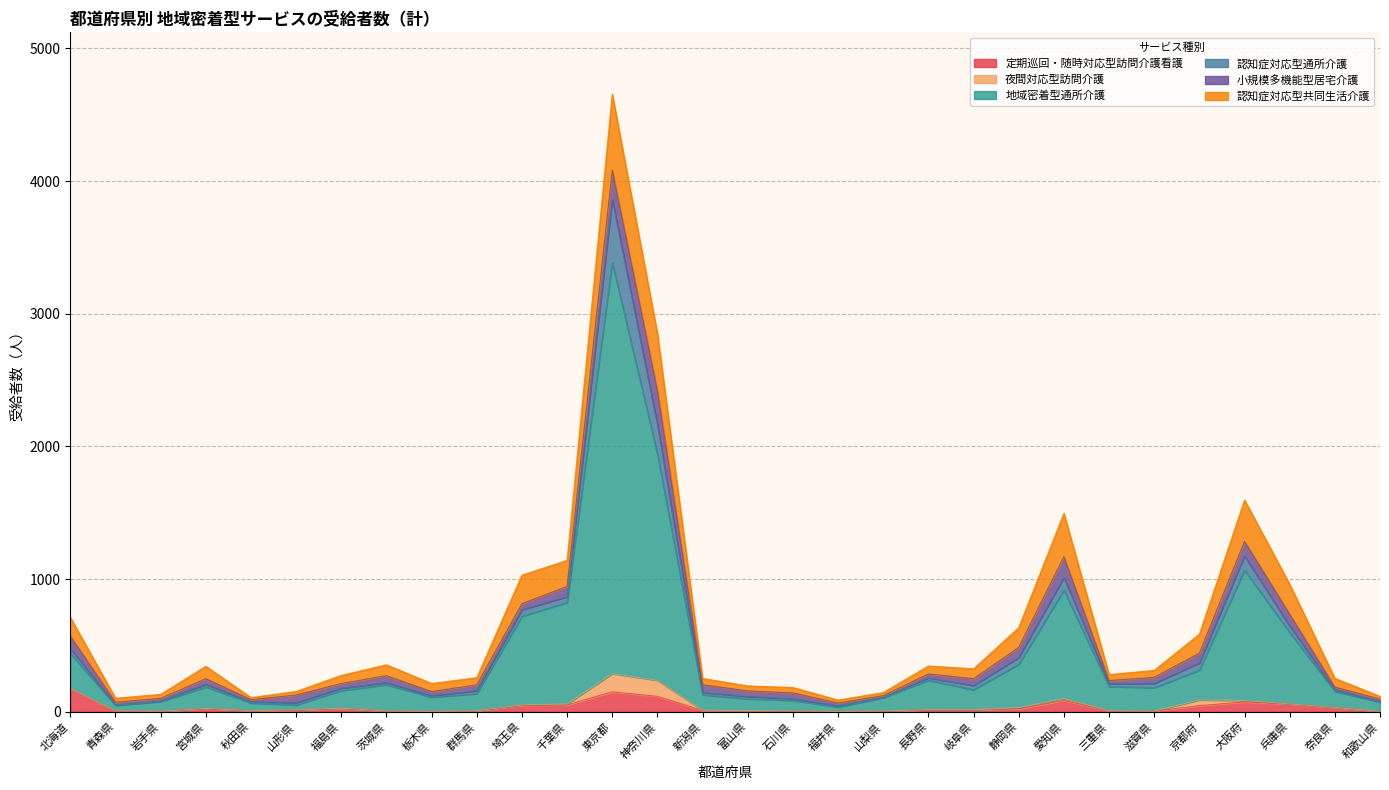

What is the value of the 定期巡回・随時対応型訪問介護看護 point at the 29th from the left?

33